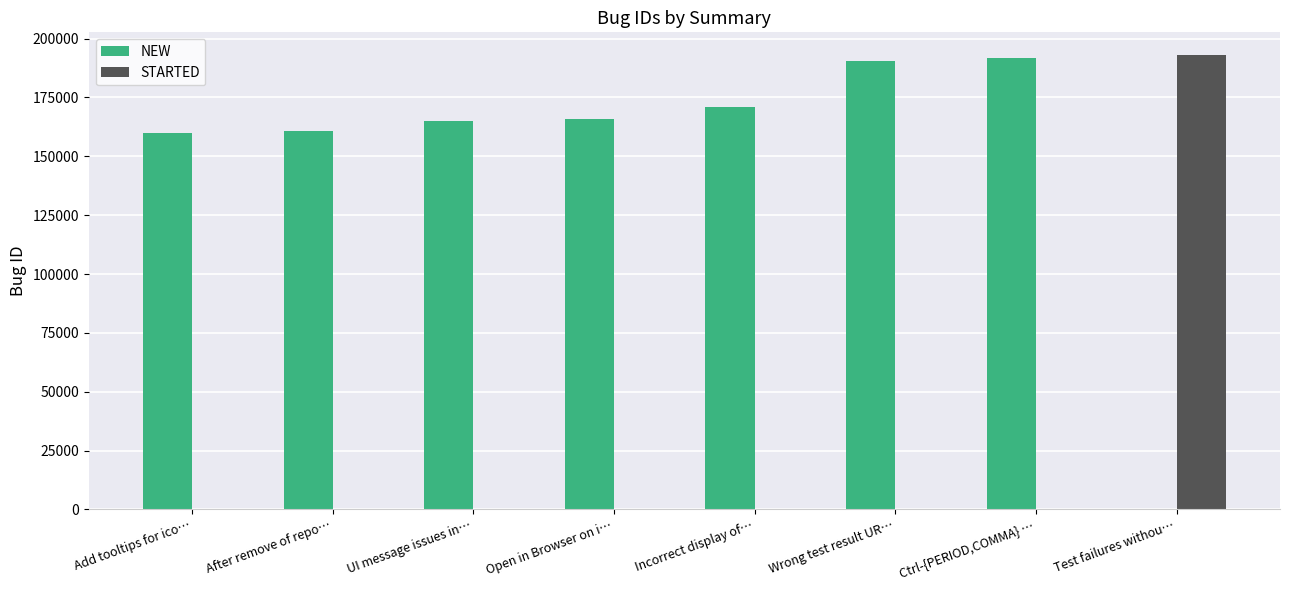

The value of NEW at After remove of repo… is 273092. True or false?

False